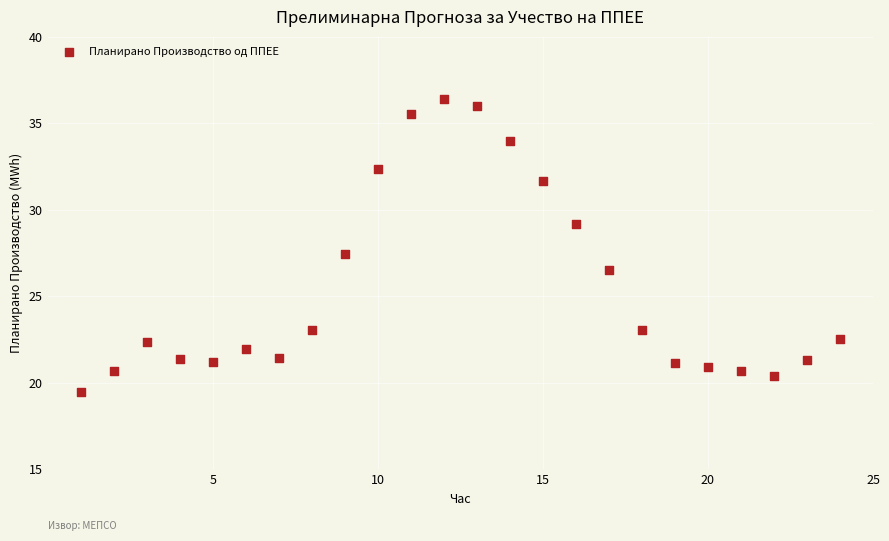

What is the range of Y values (max minus min)?

16.9